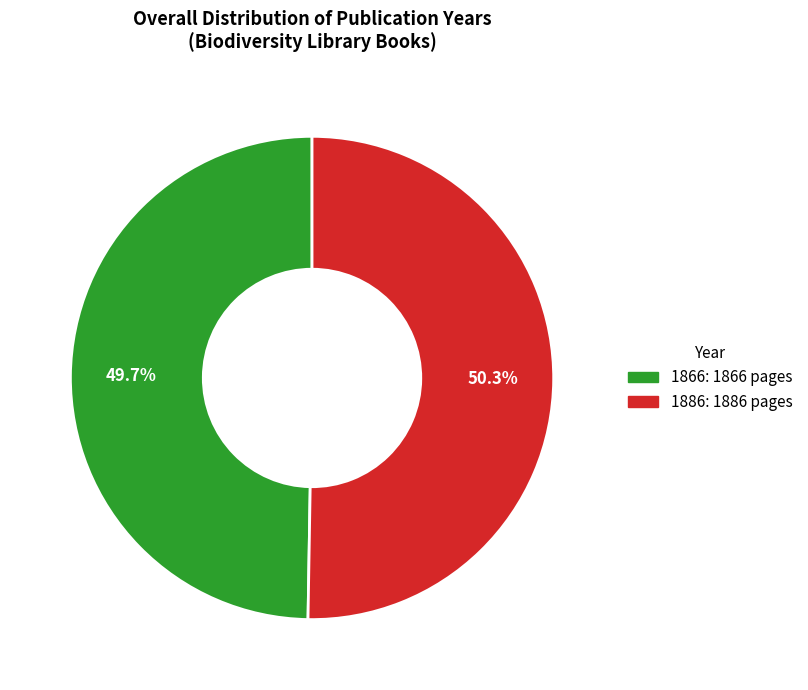

What percentage is the 1866 slice, to the nearest percent?

50%